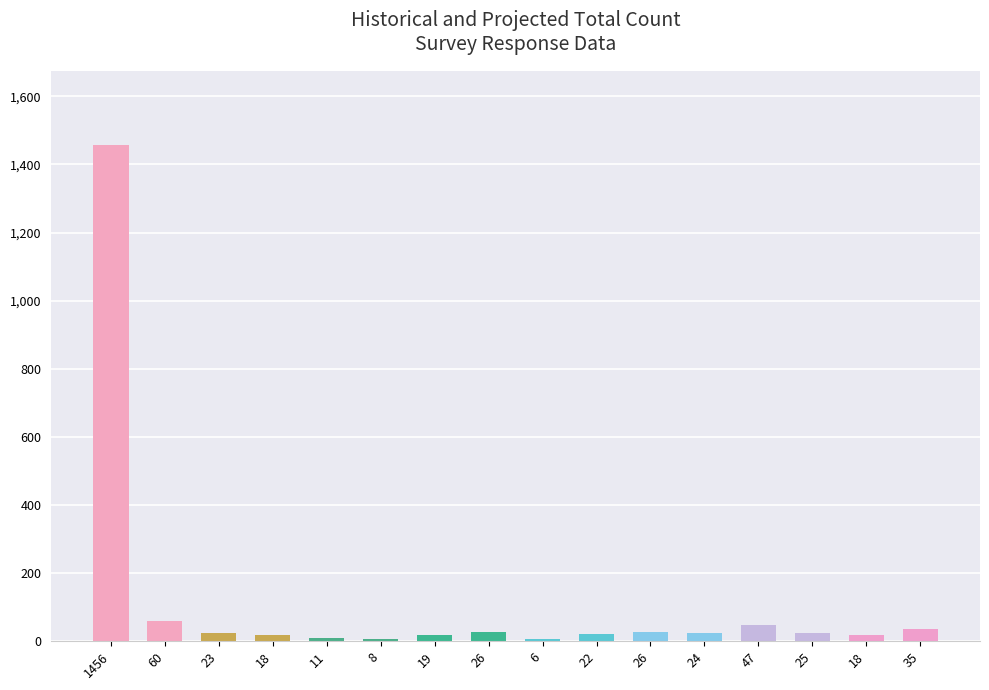

Approximately how many times larger is the value at 26 compared to 18?

1.4